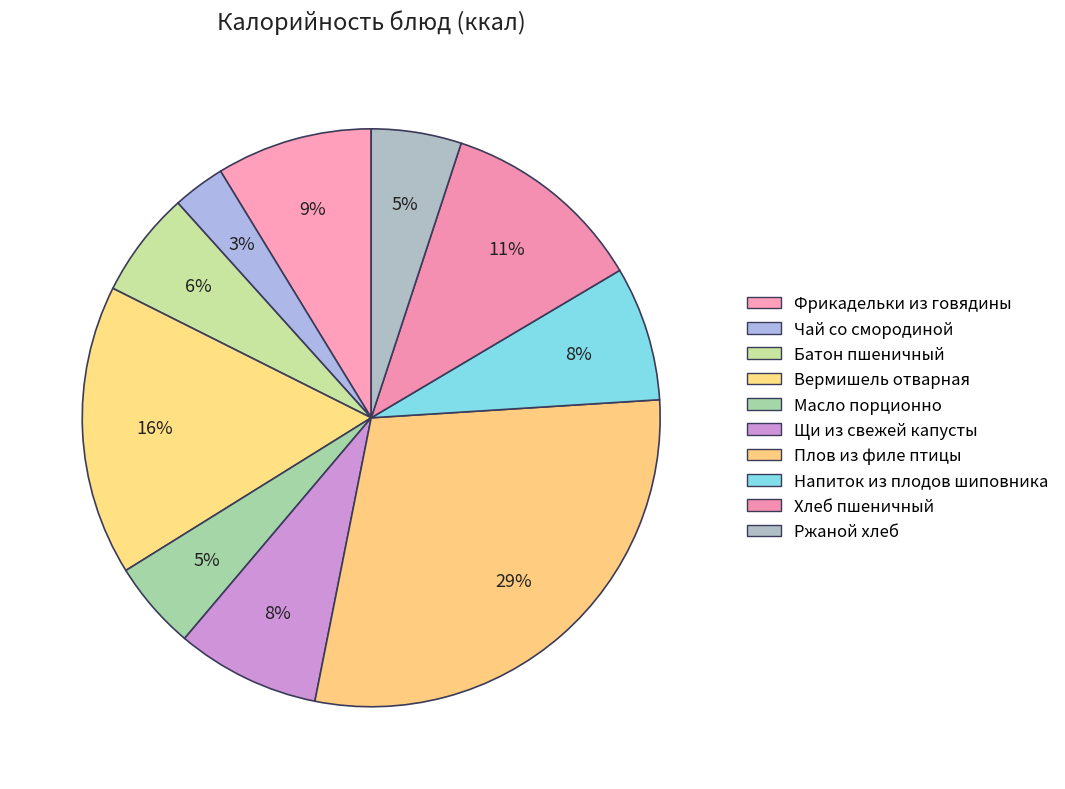

Does Чай со смородиной represent more than half of the total?

No